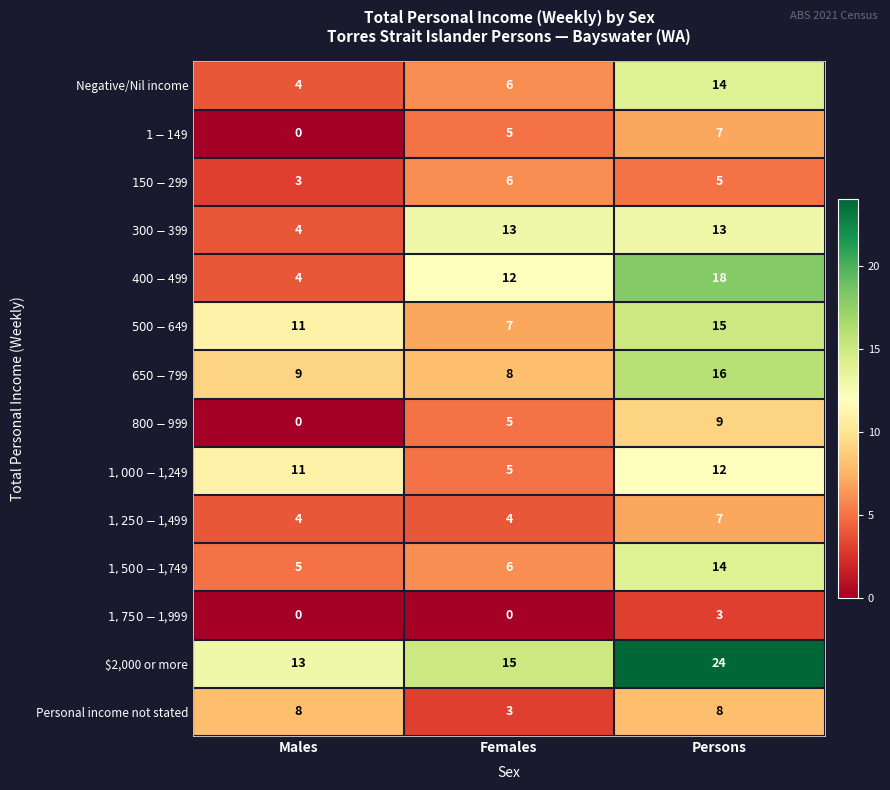

Which category has the highest value across all series?

Persons